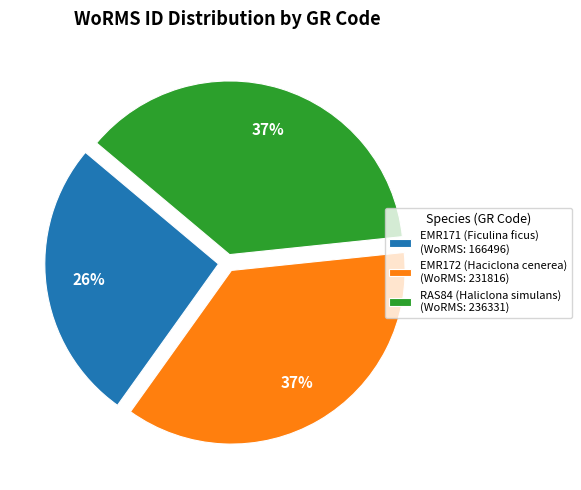

Approximately how many times larger is the value at EMR171 (Ficulina ficus) compared to RAS84 (Haliclona simulans)?

0.7